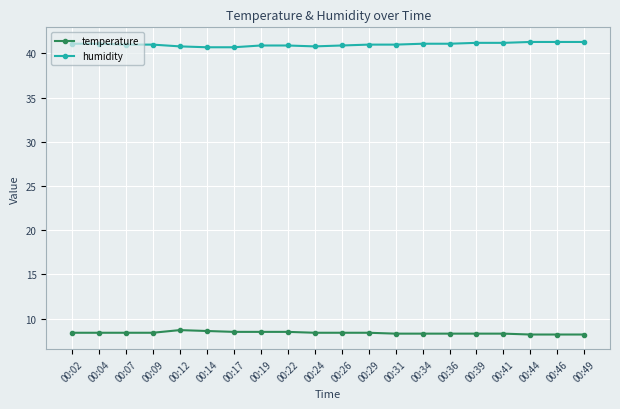

Does the chart display data point markers on the line(s)?

Yes